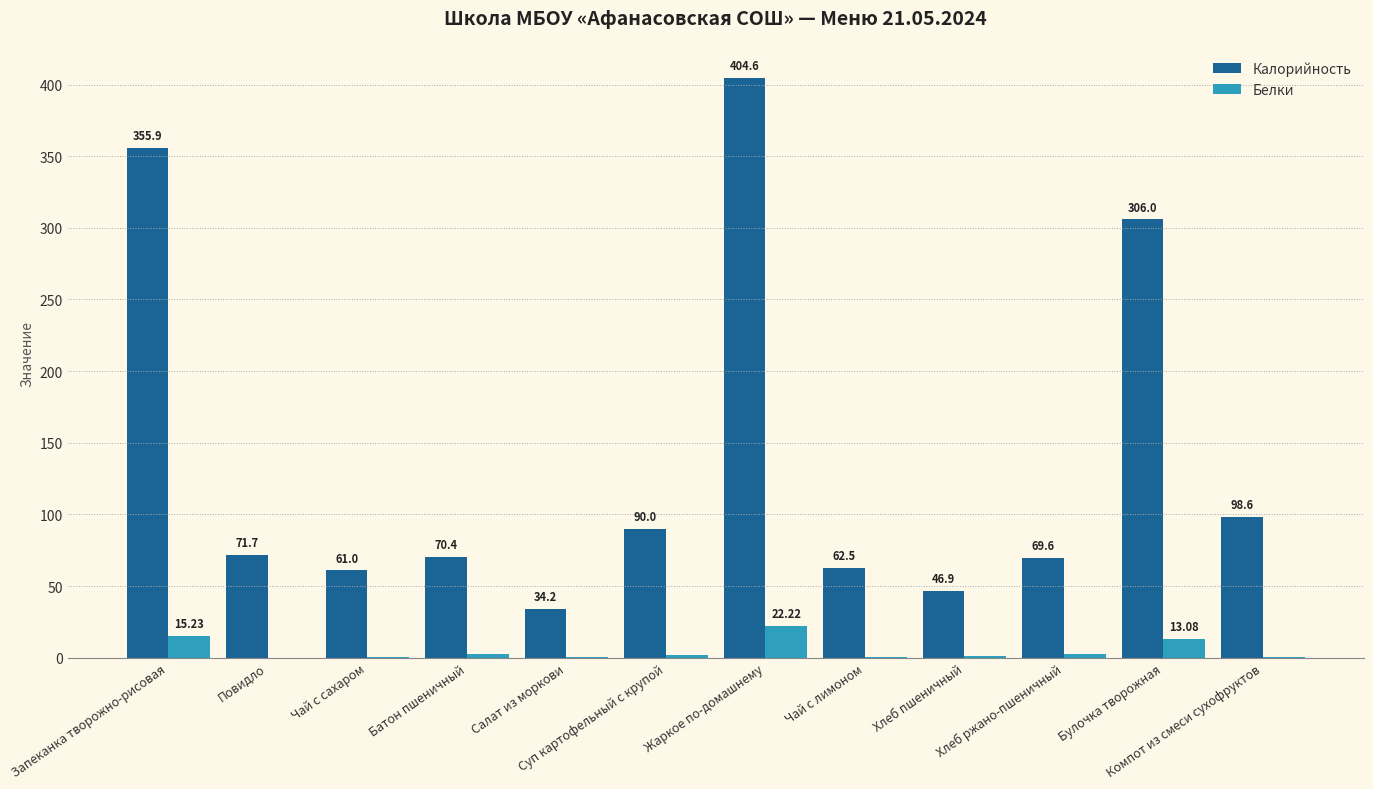

Which series has the largest total across all categories?

Калорийность